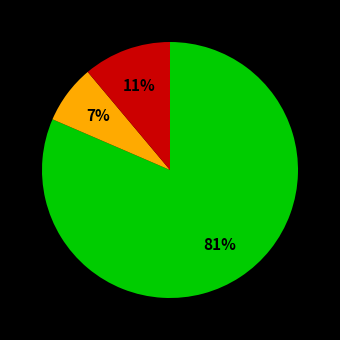

Is there a majority slice in this chart?

Yes